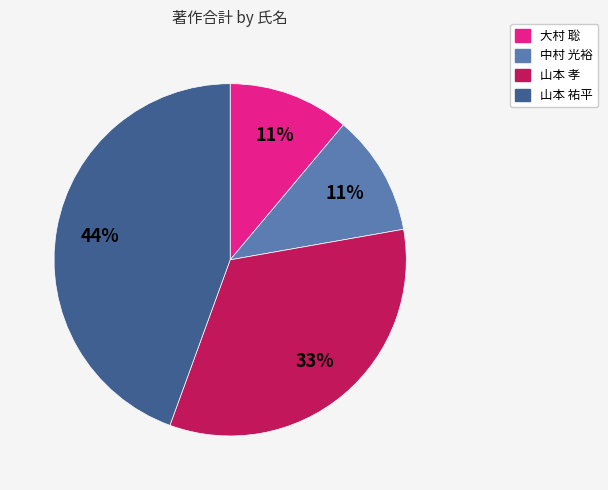

To the nearest percent, what is the difference between the largest and smallest slice percentages?

33%